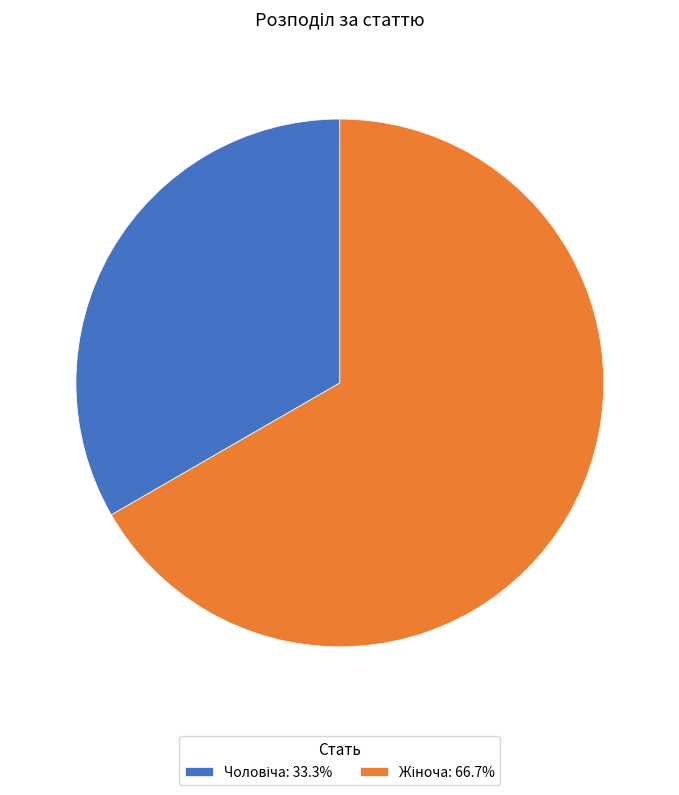

Does any single category account for the majority?

Yes